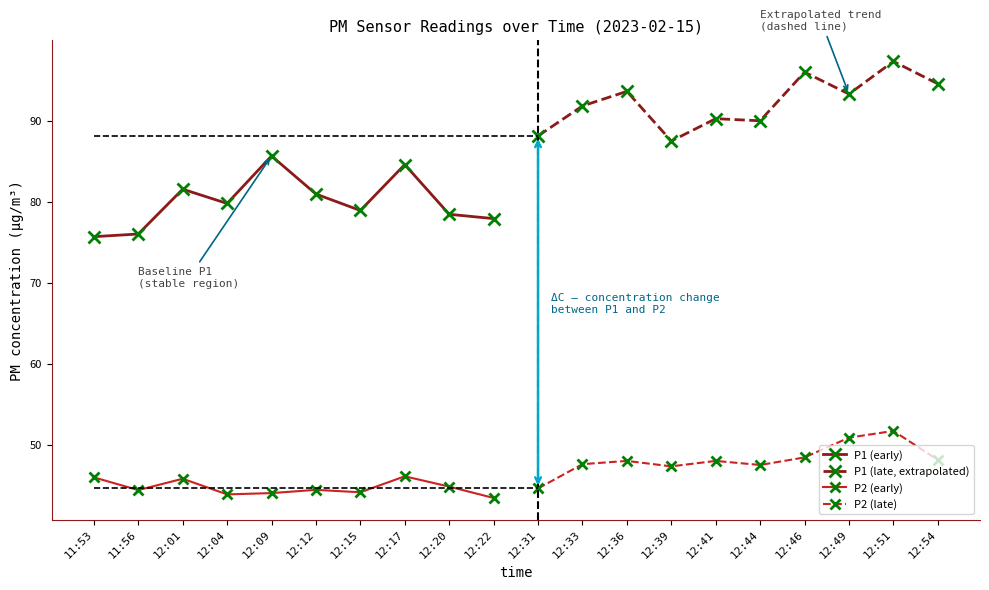

What is the value of the P2 (early) point at the 1st from the left?

46.0